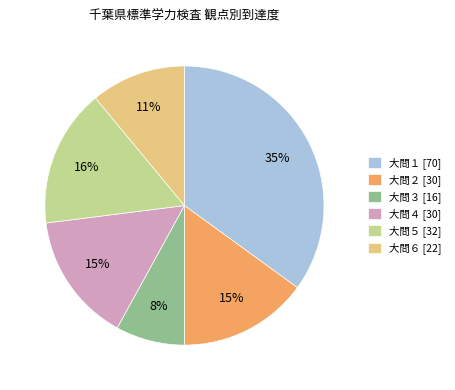

Does any single category account for the majority?

No